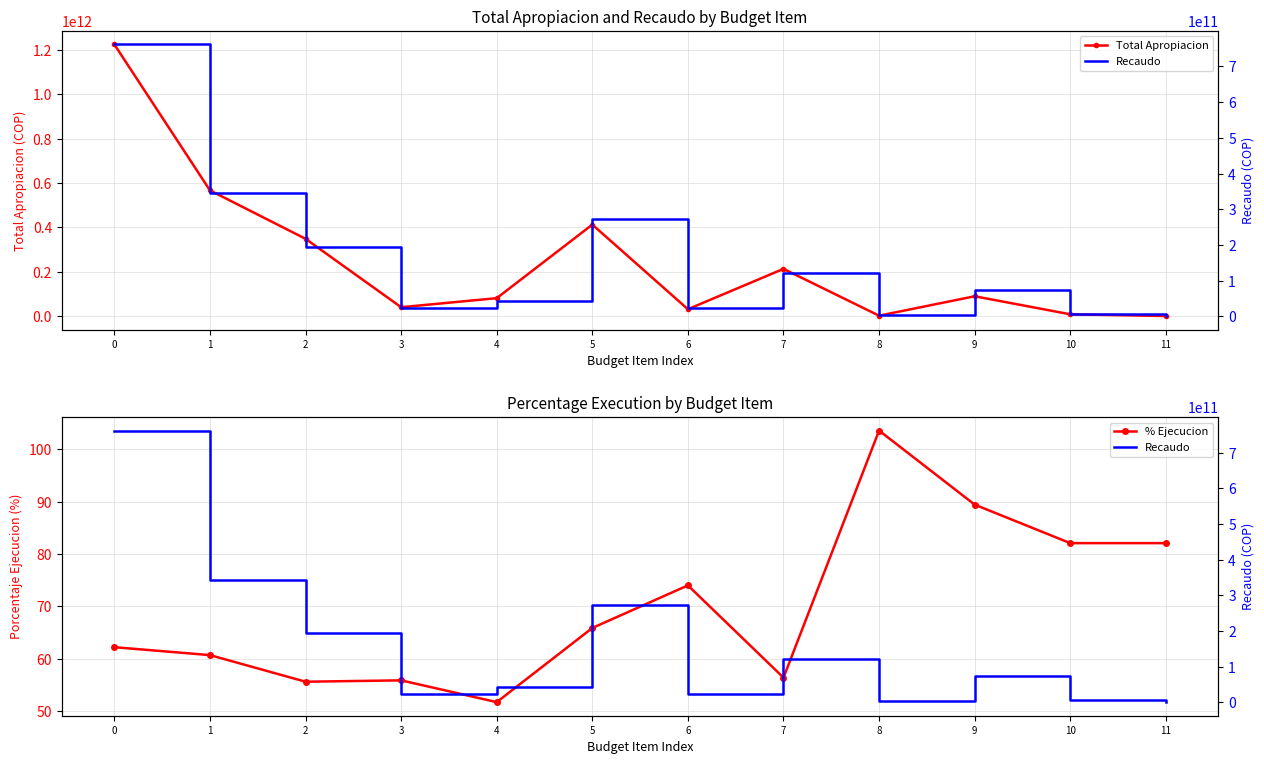

Which series has the largest range (max minus min)?

Total Apropiacion